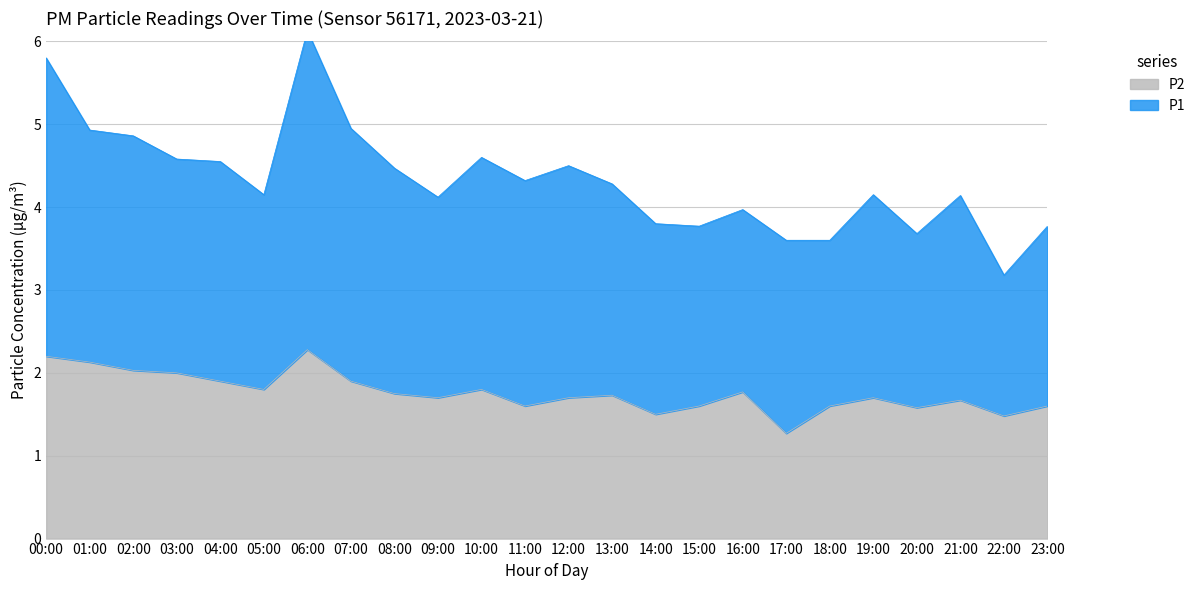

What position from the left is 20:00?

21